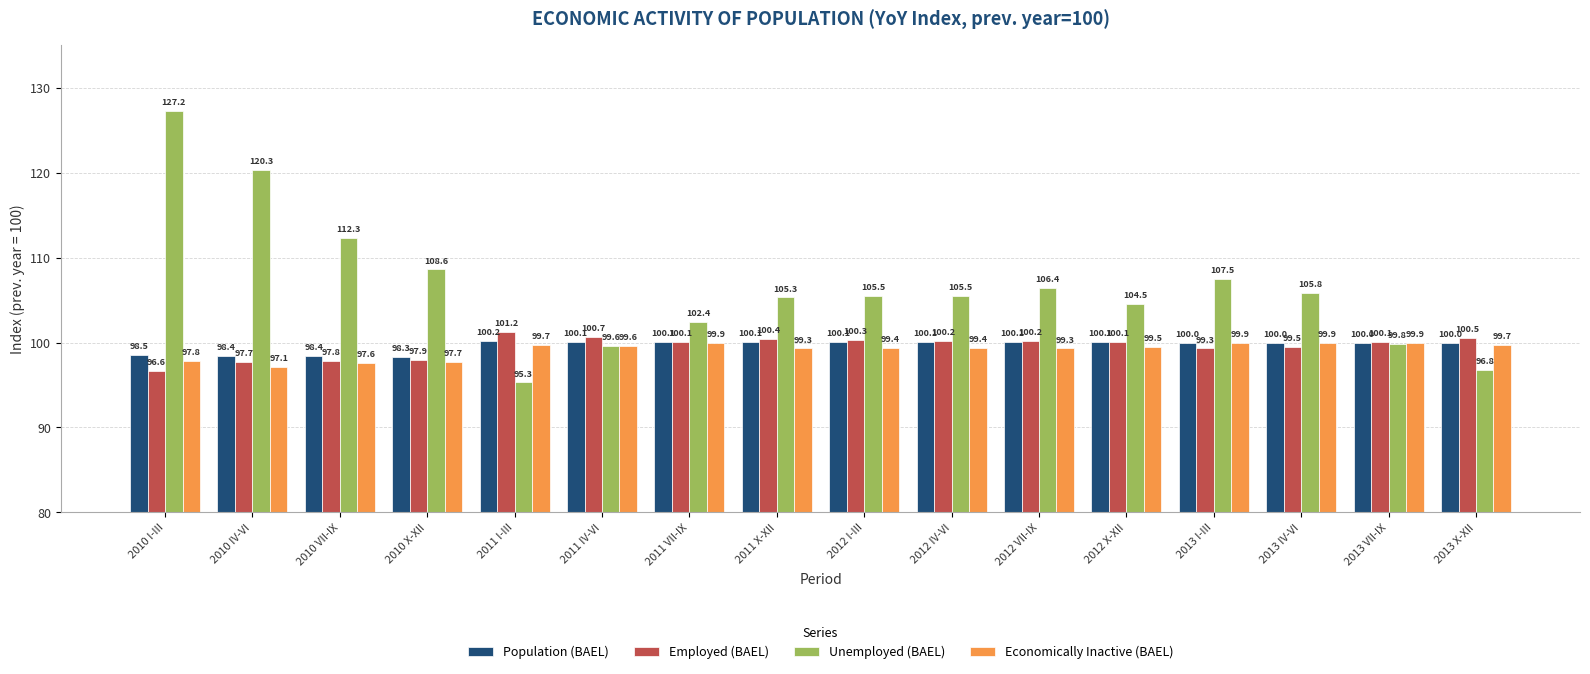

Which series has the largest total across all categories?

Unemployed (BAEL)